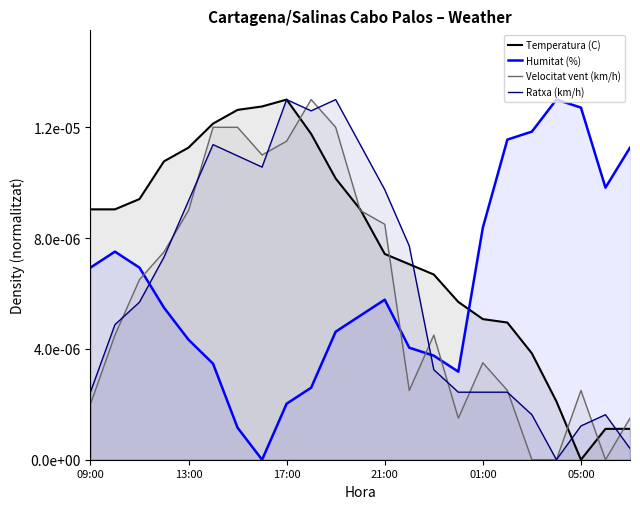

Does the chart have visible grid lines?

No